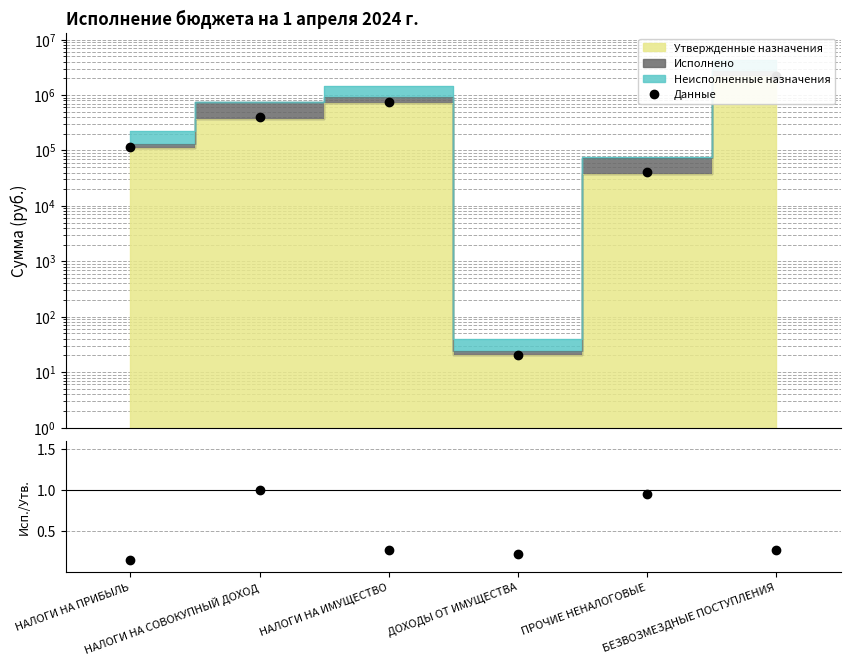

List the labels in order of Исполнено/Утверждено value, smallest first.

НАЛОГИ НА ПРИБЫЛЬ, ДОХОДЫ ОТ ИМУЩЕСТВА, НАЛОГИ НА ИМУЩЕСТВО, БЕЗВОЗМЕЗДНЫЕ ПОСТУПЛЕНИЯ, ПРОЧИЕ НЕНАЛОГОВЫЕ, НАЛОГИ НА СОВОКУПНЫЙ ДОХОД